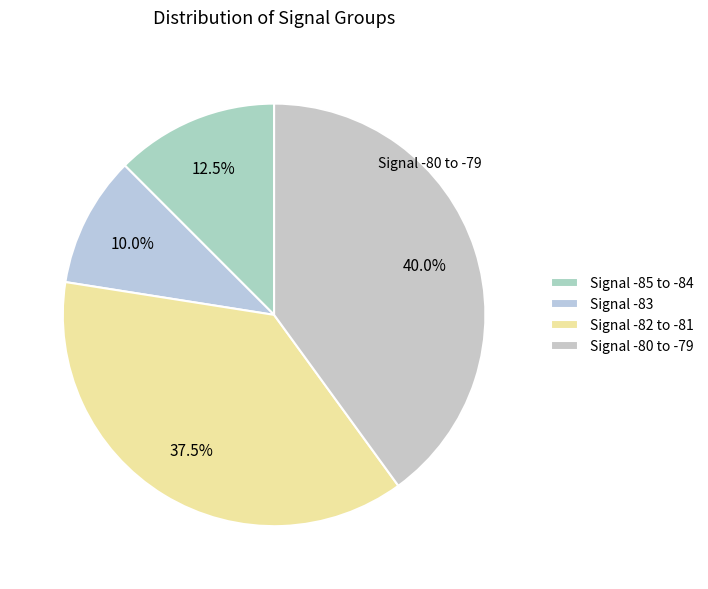

To the nearest percent, what is the average slice percentage?

25%